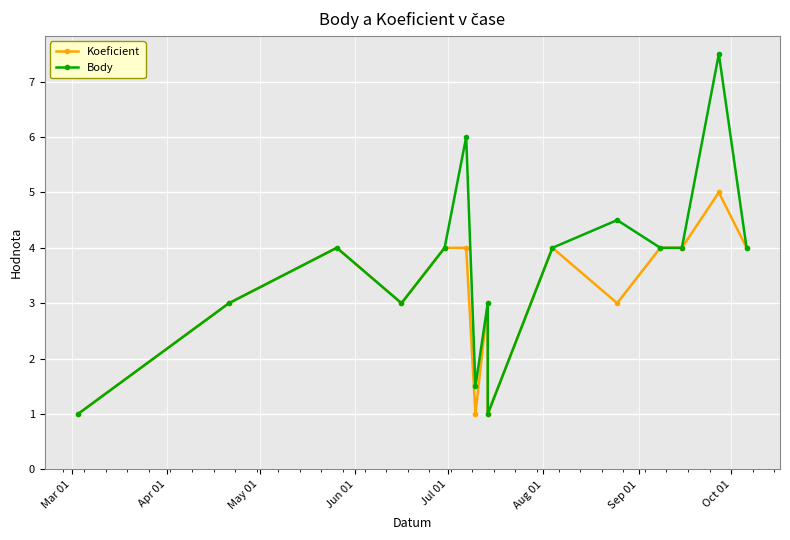

In Body, how many points are higher than both neighbors (excluding endpoints)?

5